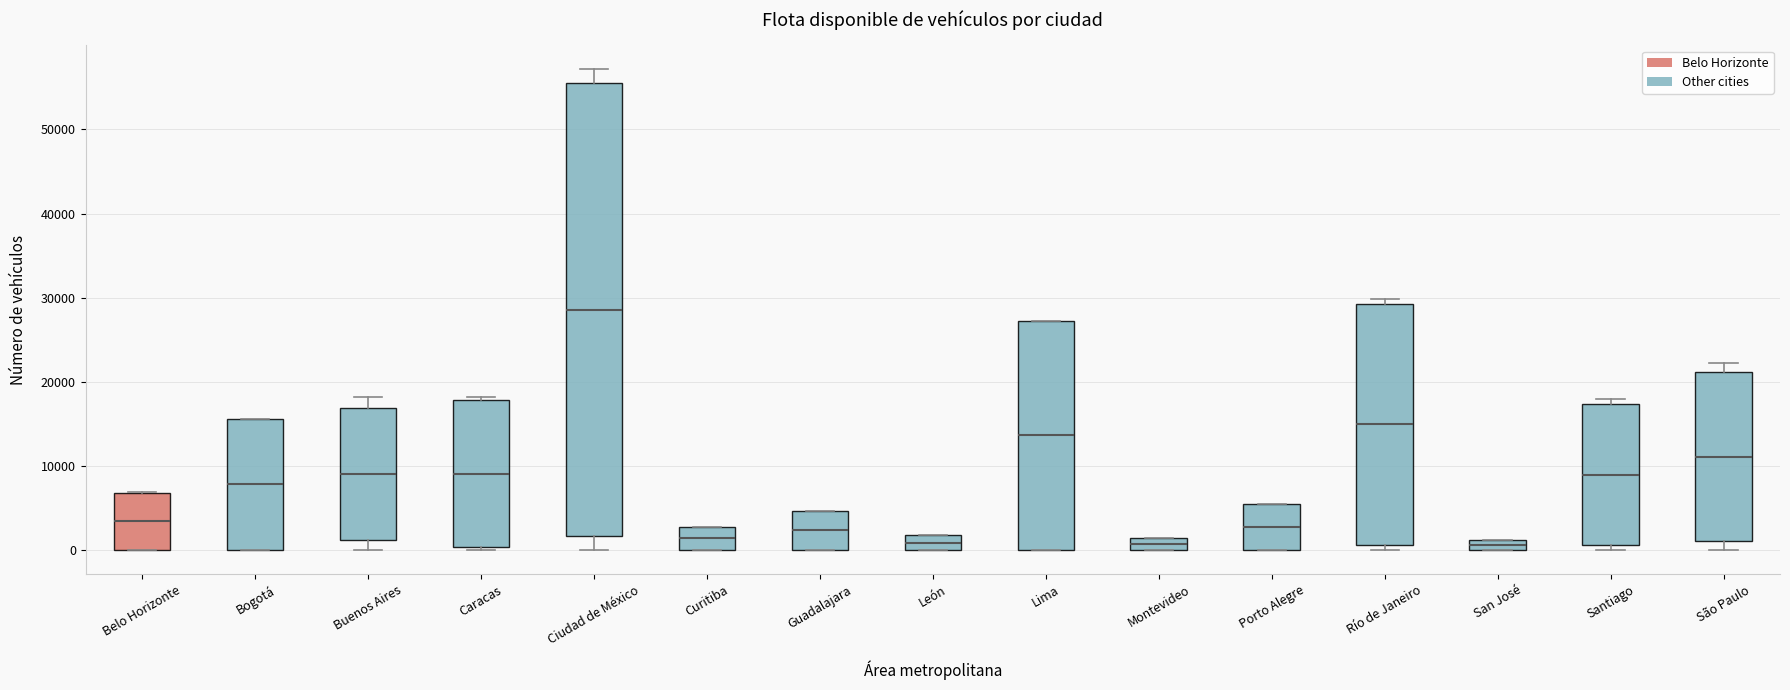

Comparing the boxes themselves (not the whiskers), which one is the tallest?

Ciudad de México